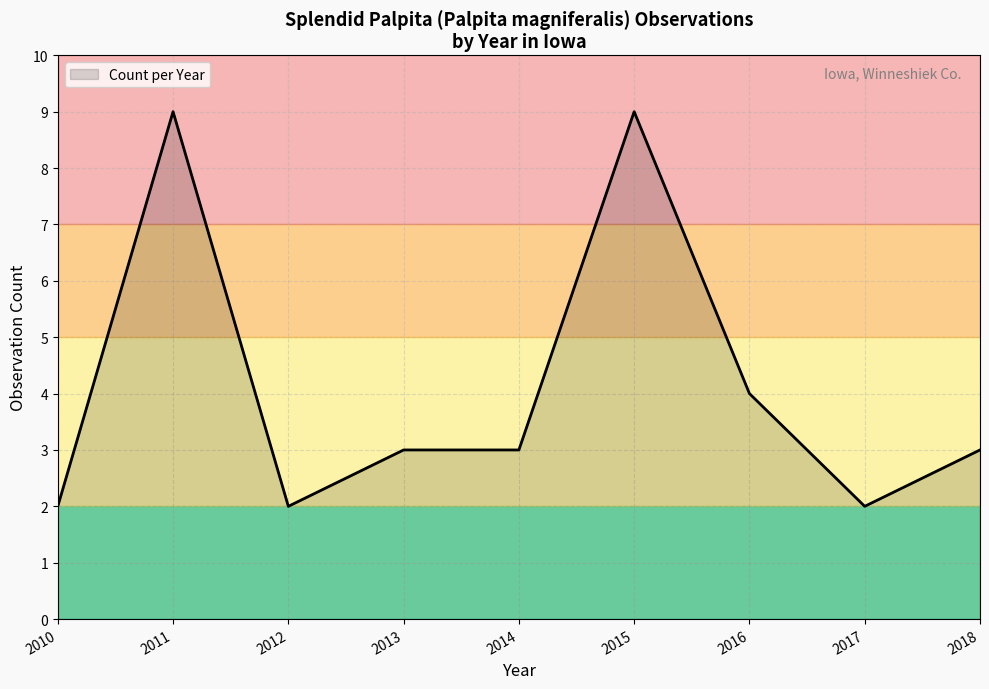

What is the greatest value displayed?

9